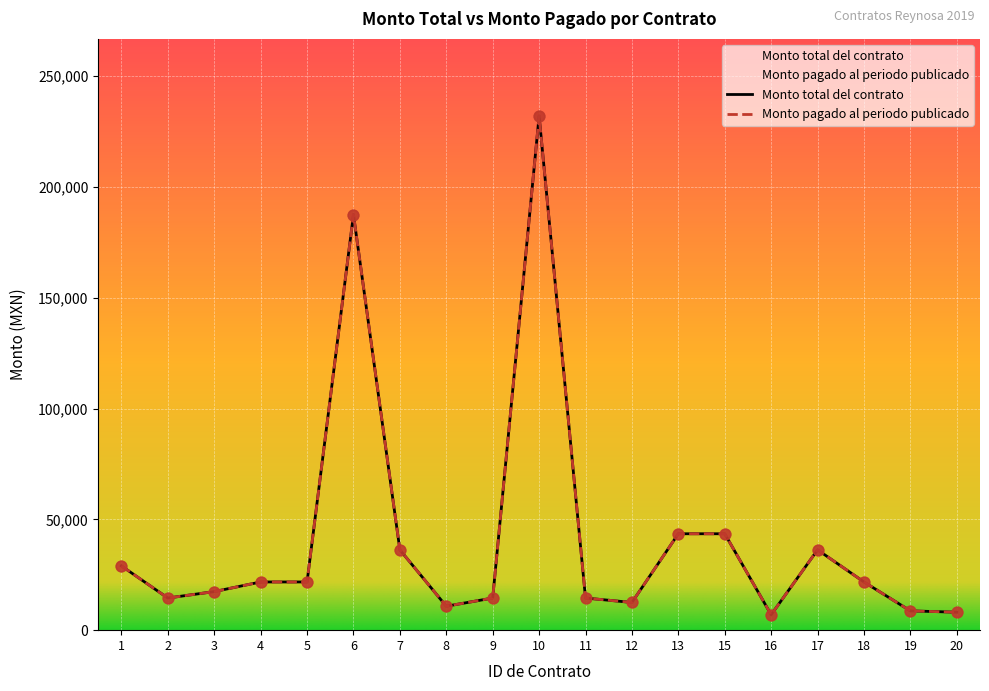

What is the total value across all series at 9?

29000